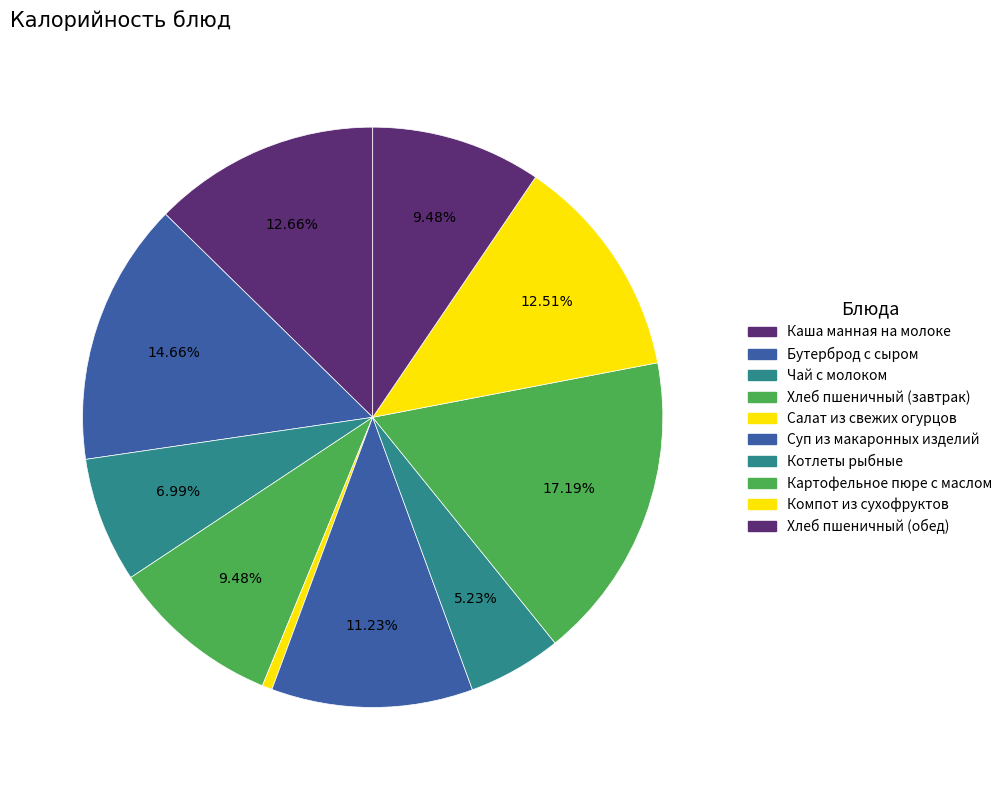

Is it true that Хлеб пшеничный (обед) is 24% of the pie?

False